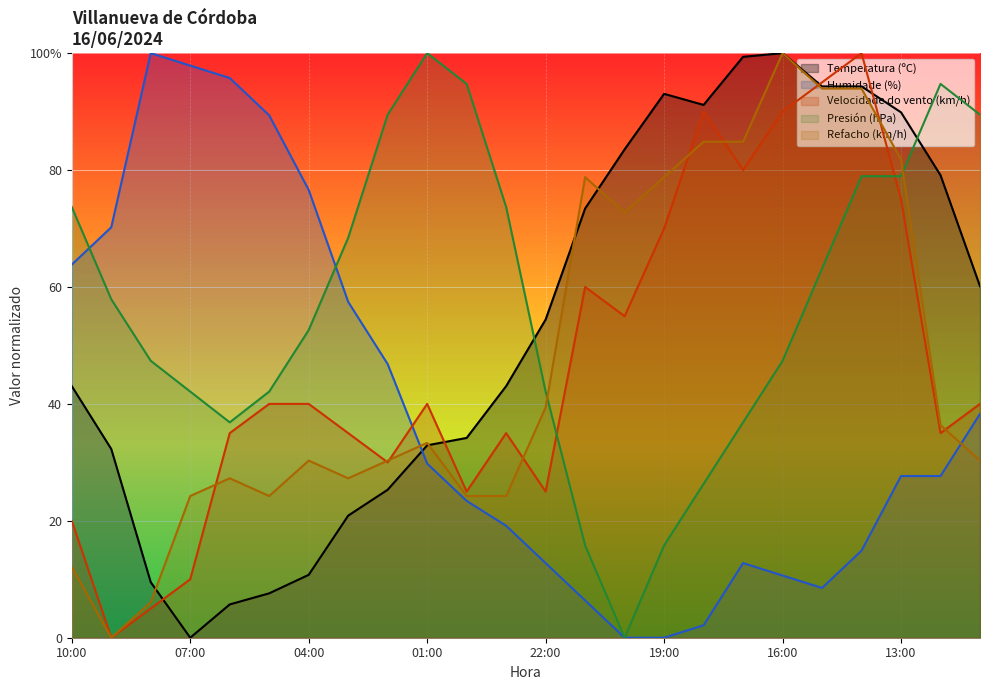

Is the value of Humidade (%) at 11:00 greater than the value of Presión (hPa) at 01:00?

No